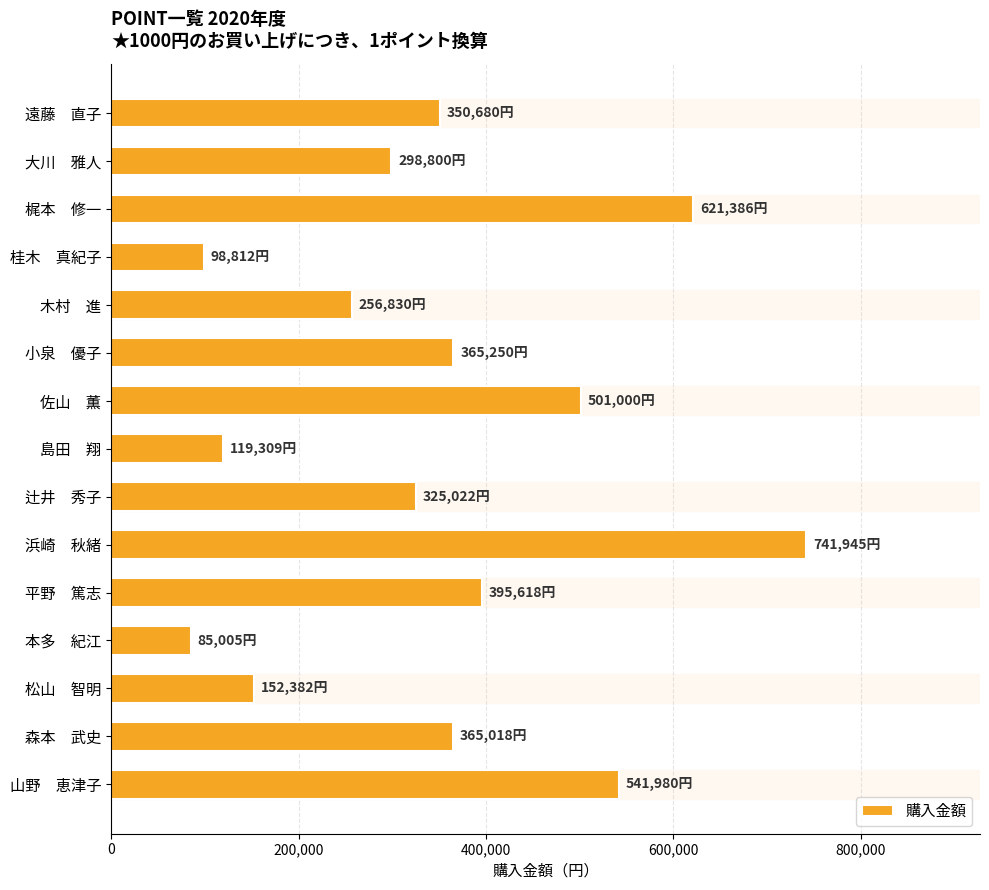

Is it true that the value at 梶本　修一 is 621386?

True